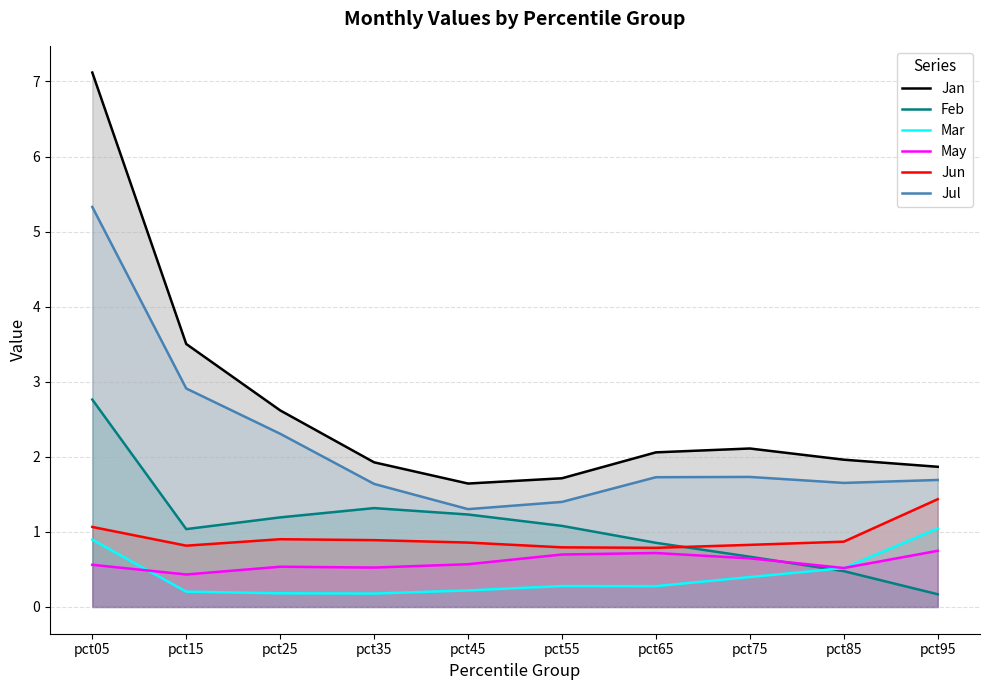

Between pct25 and pct55, which series saw the biggest shift?

Jul